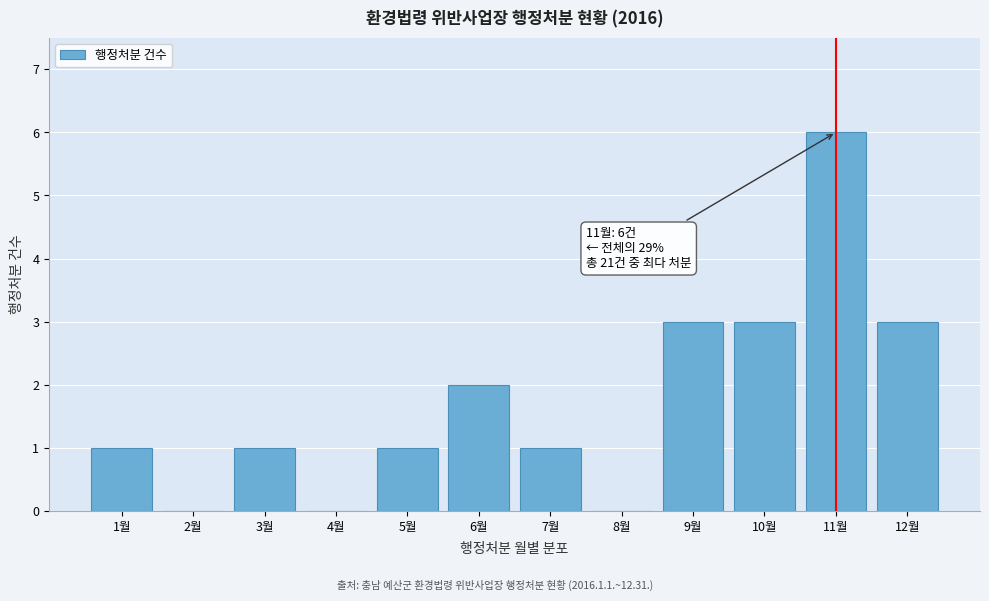

Reading left to right, what are all the values shown in this chart?

1월=1	2월=0	3월=1	4월=0	5월=1	6월=2	7월=1	8월=0	9월=3	10월=3	11월=6	12월=3